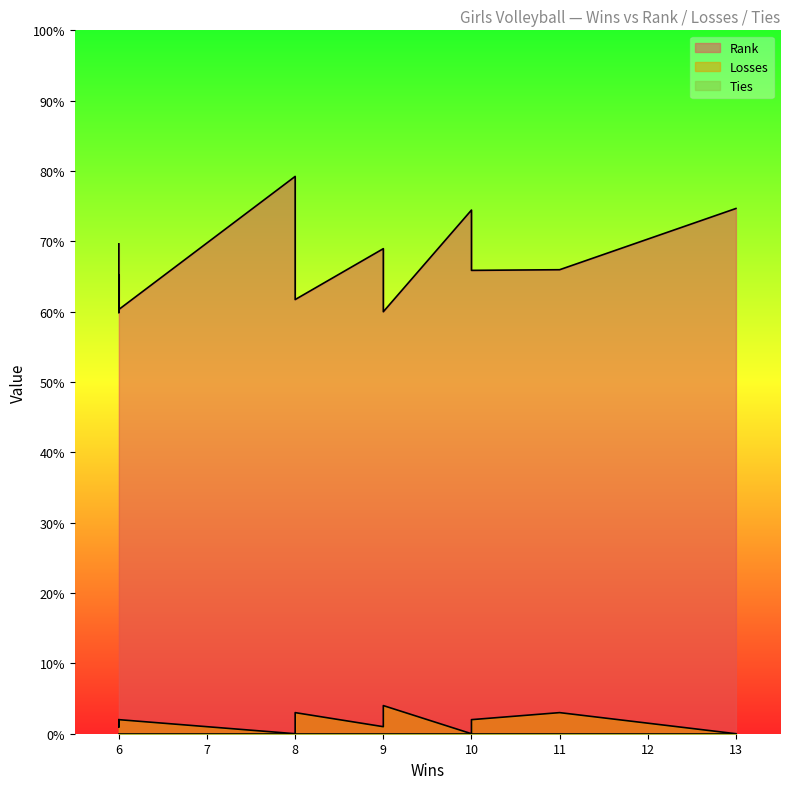

Which series has the widest spread of values?

Rank